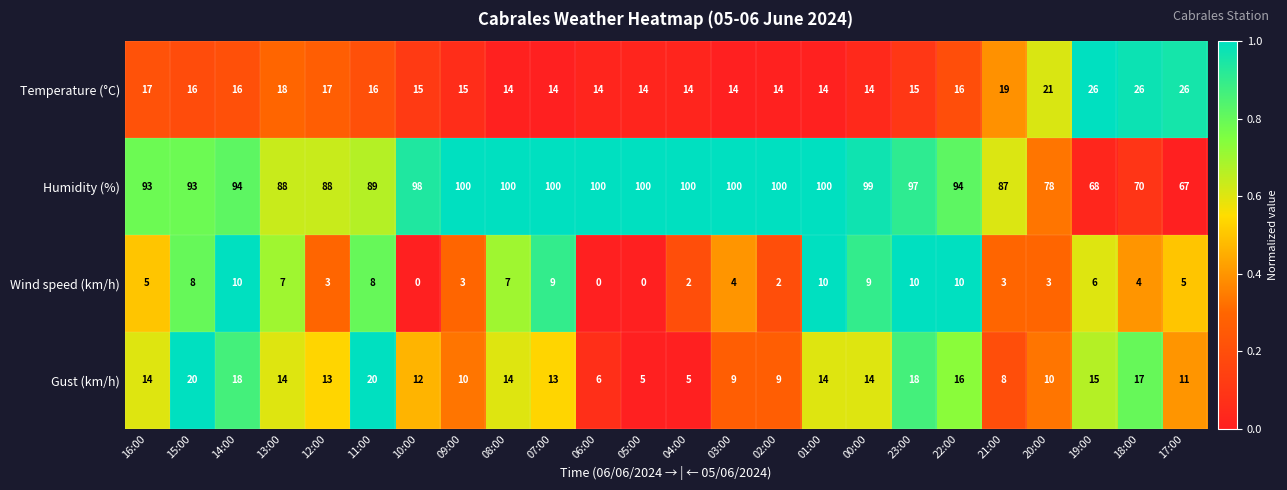

At which category is the sum across all series the highest?

23:00